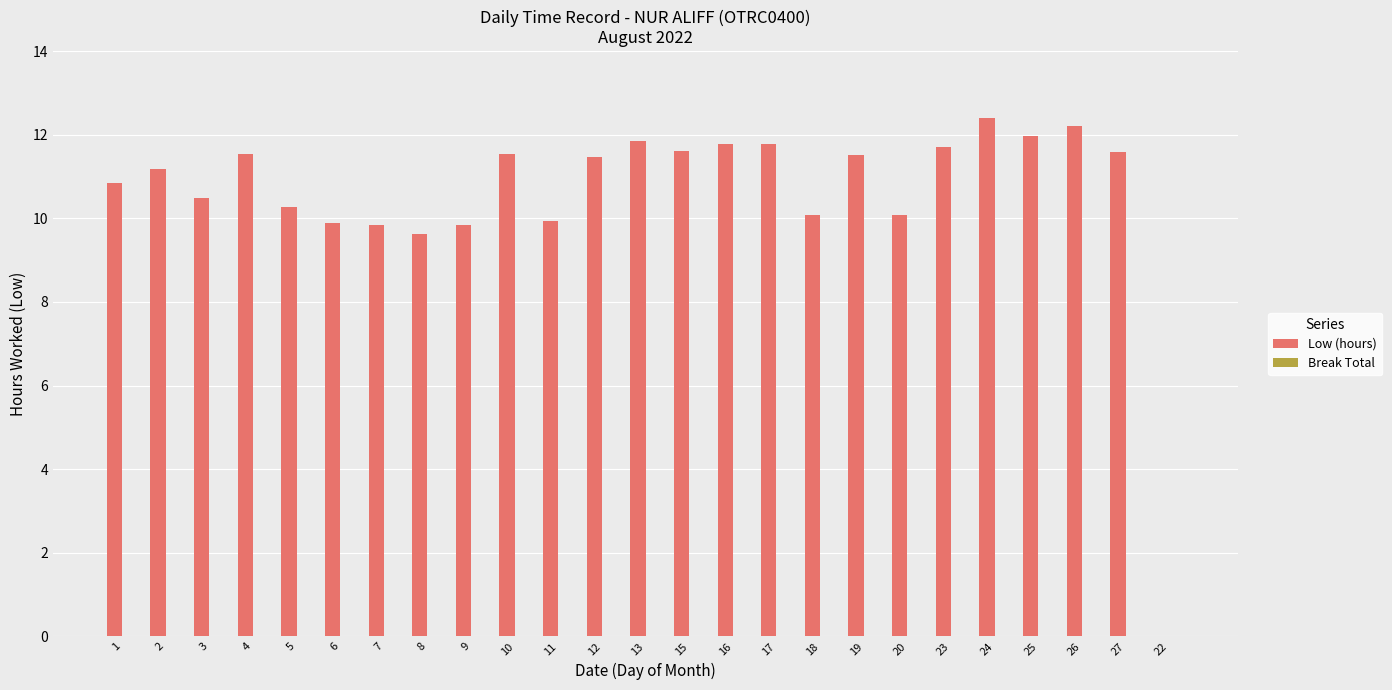

Which label corresponds to the largest value in the chart?

24